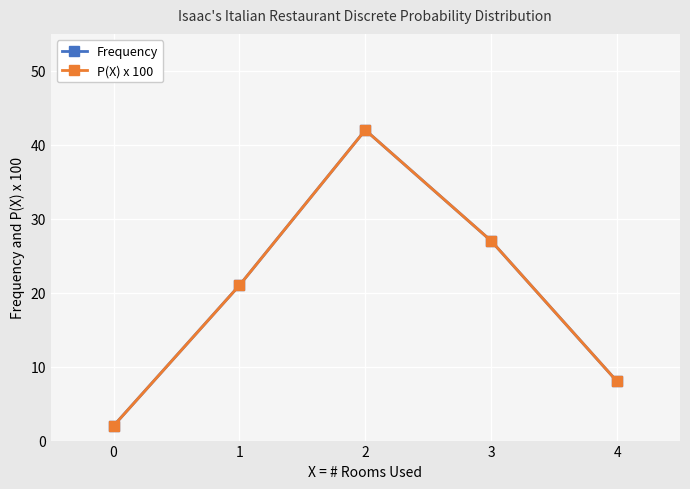

Is this an area chart (filled region under the line)?

No